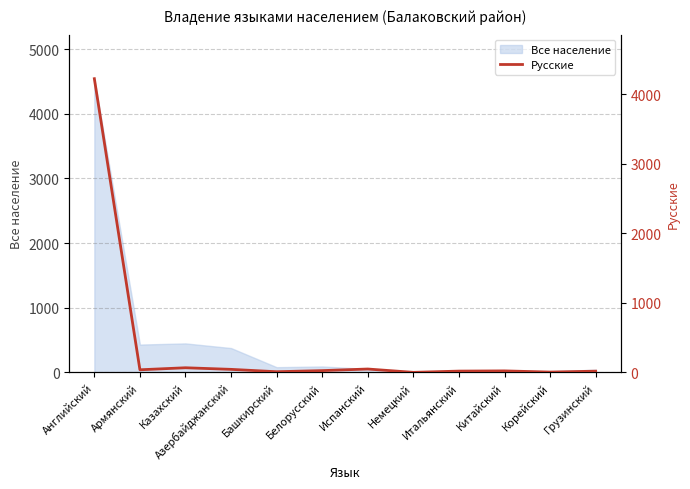

Which category has the highest value in the Все население series?

Английский